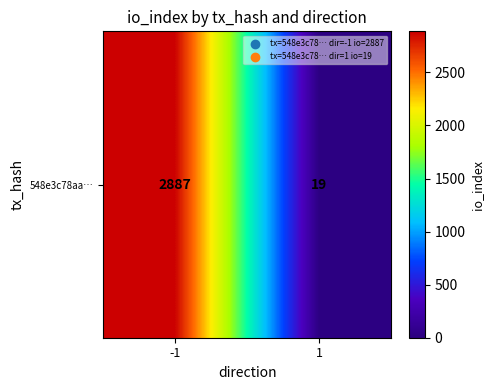

At which label is the value closest to 1453?

-1